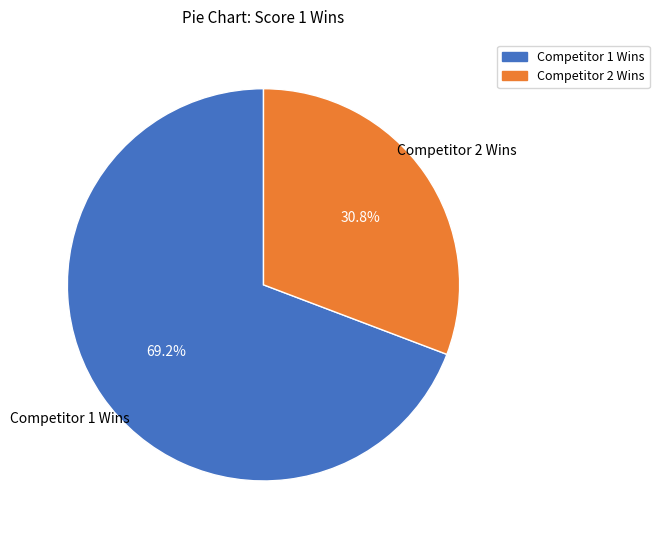

Is there a majority slice in this chart?

Yes